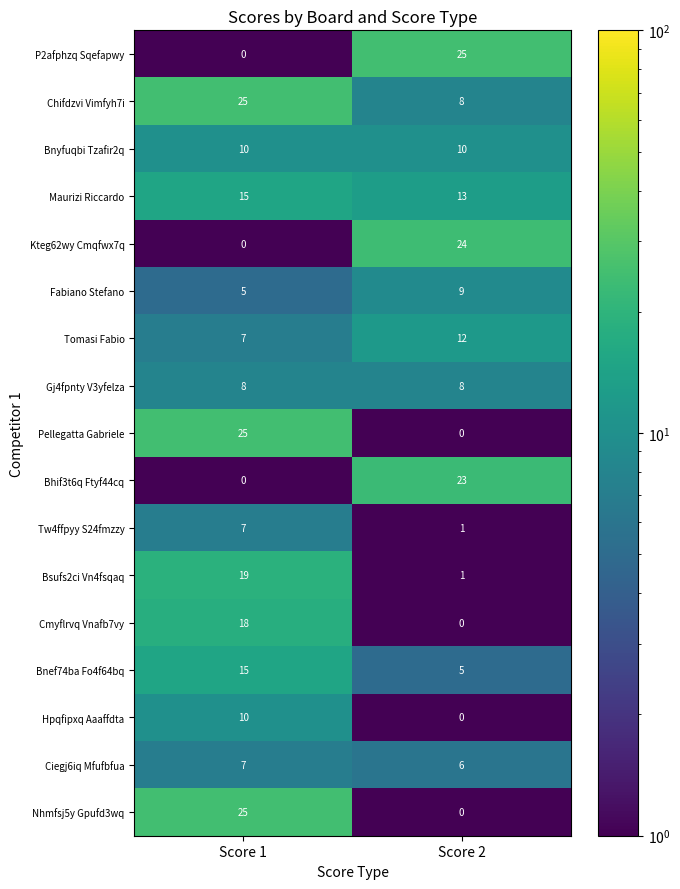

At which category is the sum across all series the highest?

Score 1